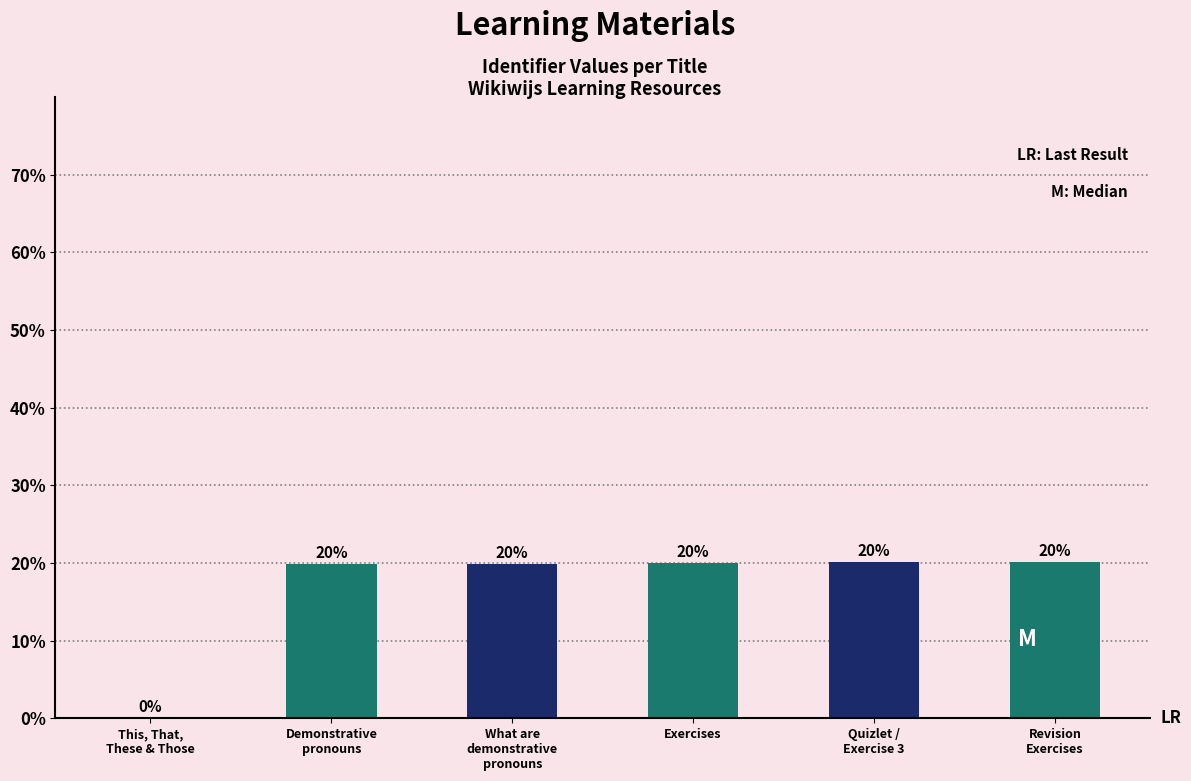

Is it true that the value at Demonstrative
pronouns is 19.8?

True